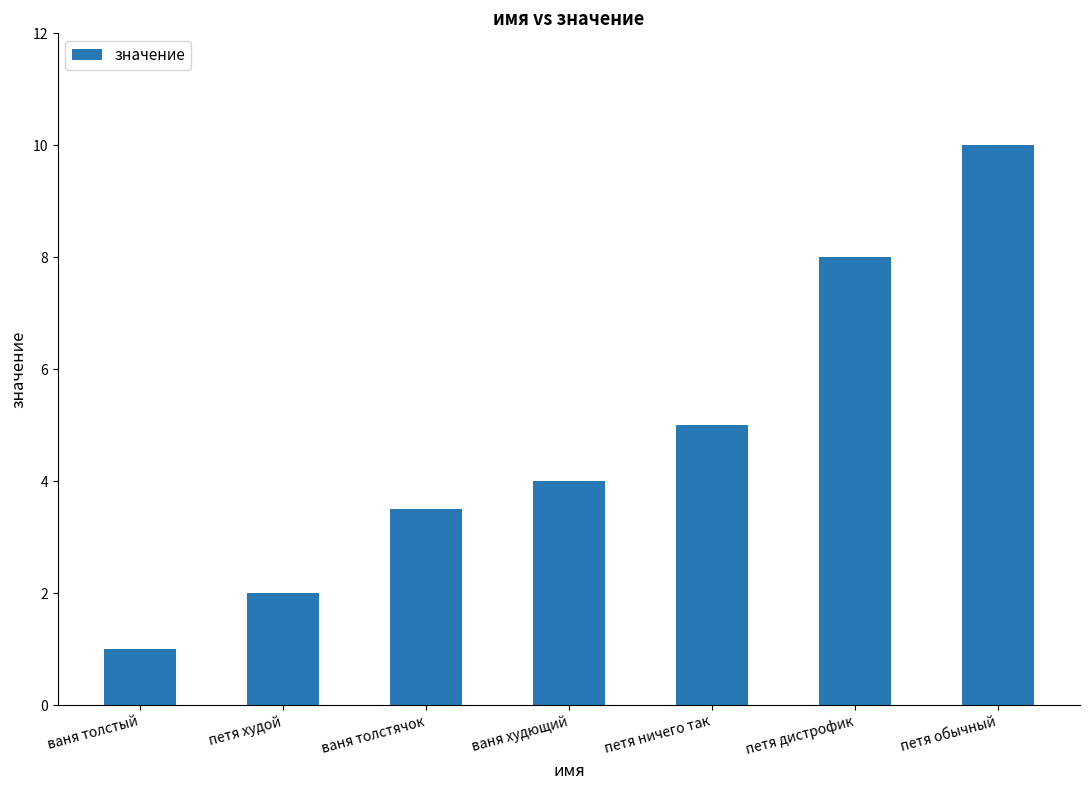

Reading left to right, extract all data points from this chart.

ваня толстый=1.0	петя худой=2.0	ваня толстячок=3.5	ваня худющий=4.0	петя ничего так=5.0	петя дистрофик=8.0	петя обычный=10.0